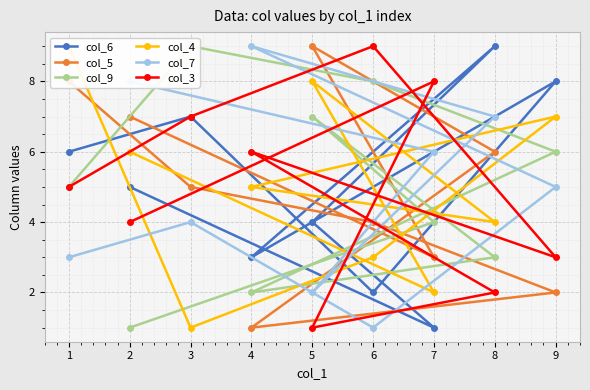

What is the average value of the col_4 series?

5